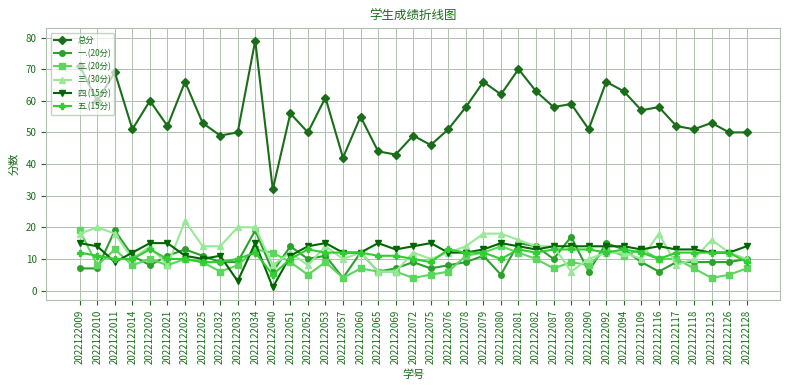

Does the chart have visible grid lines?

Yes